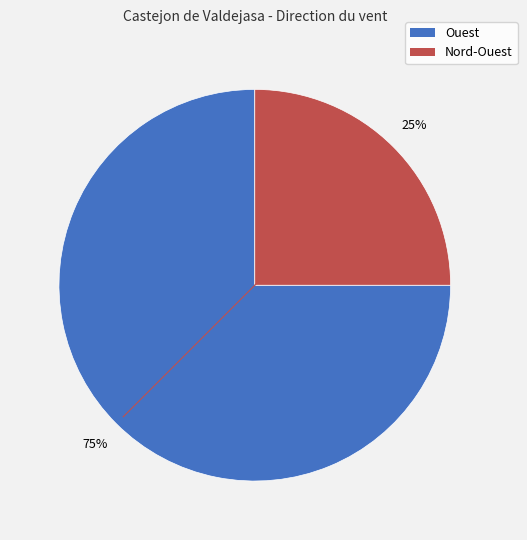

Which category has the biggest portion of the pie?

Ouest